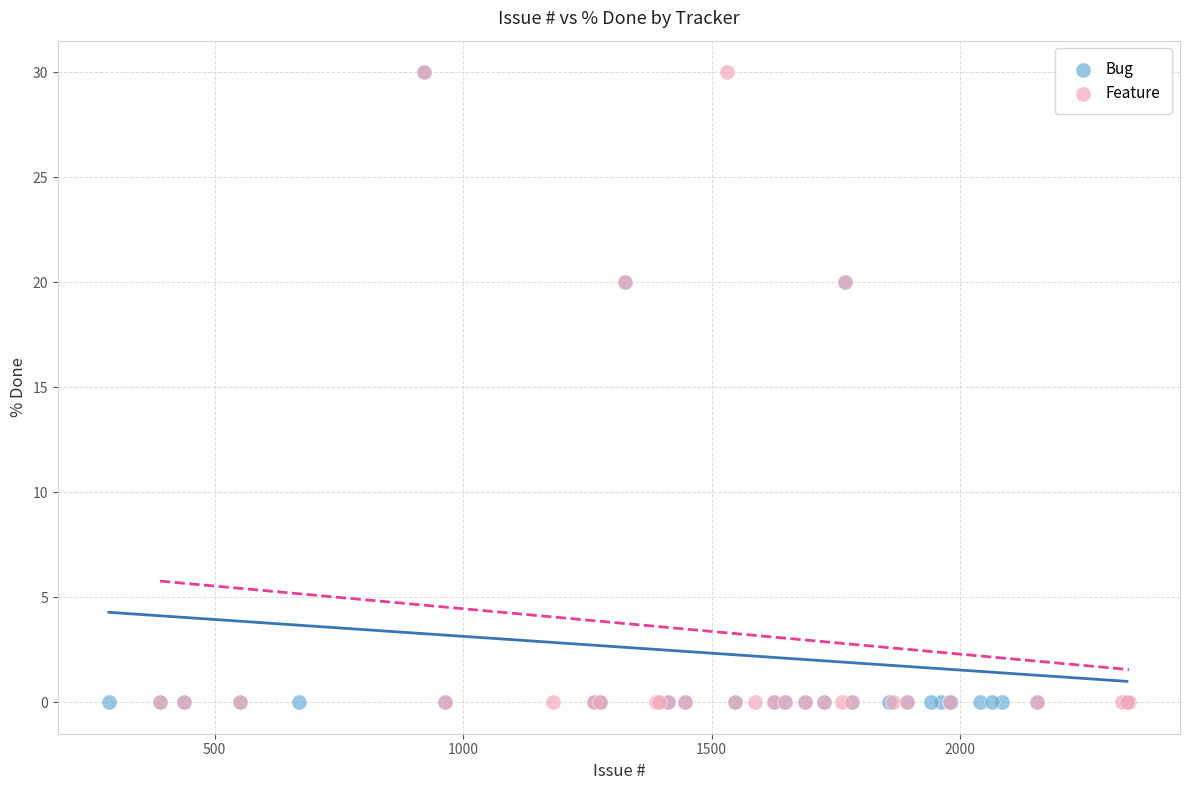

What are all the series names shown in the legend?

Bug, Feature